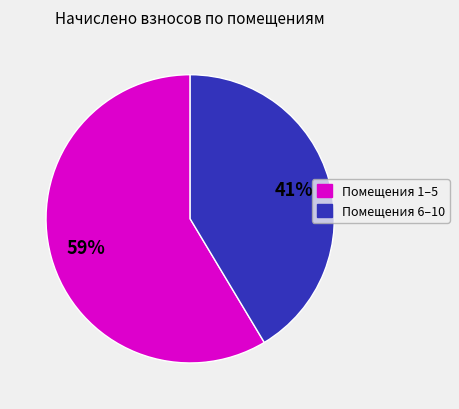

Is the sum of Помещения 6–10 and Помещения 1–5 greater than half?

Yes